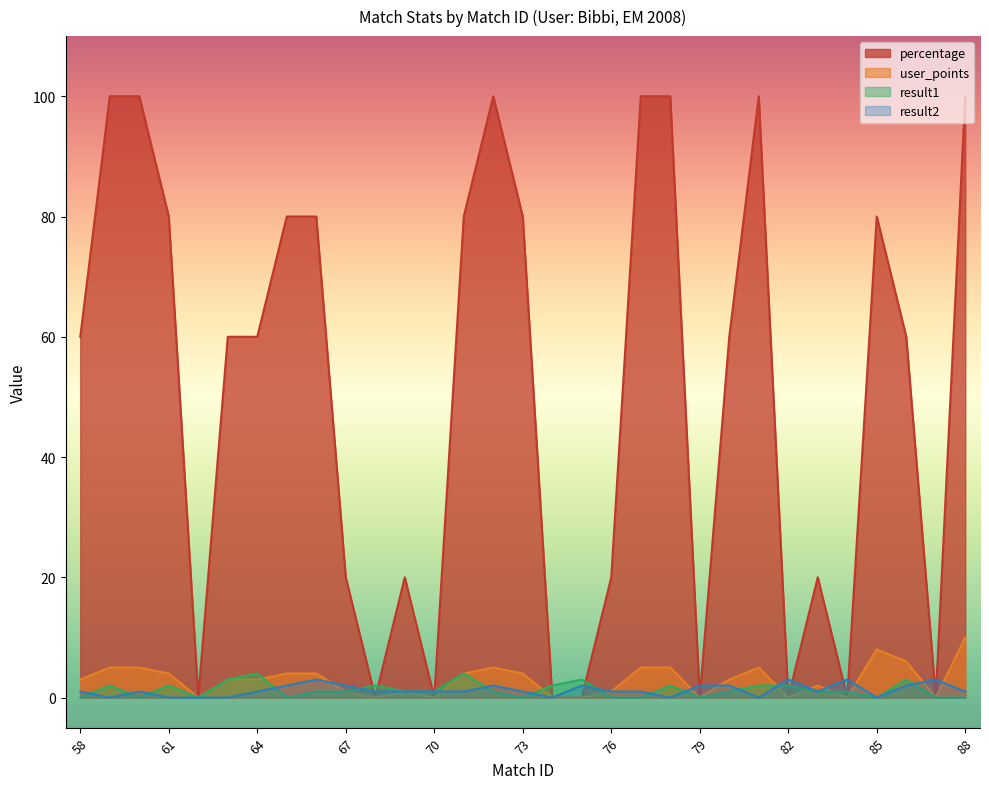

What is the greatest value displayed?

100